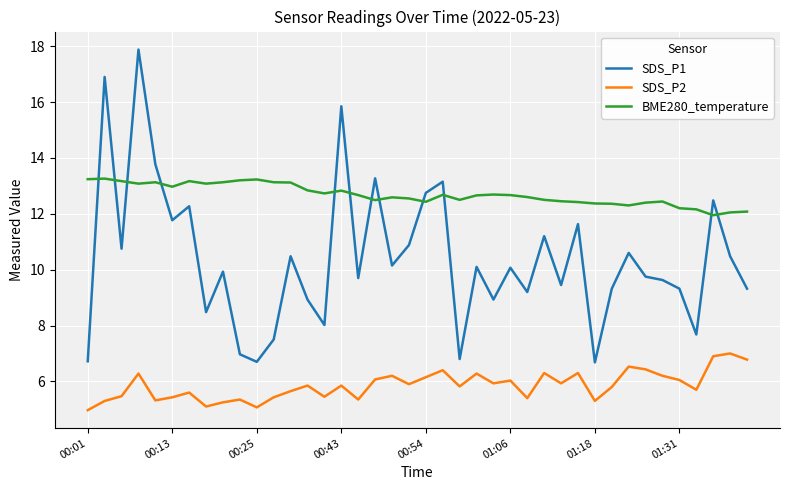

How many values in the SDS_P1 series exceed 10?

20